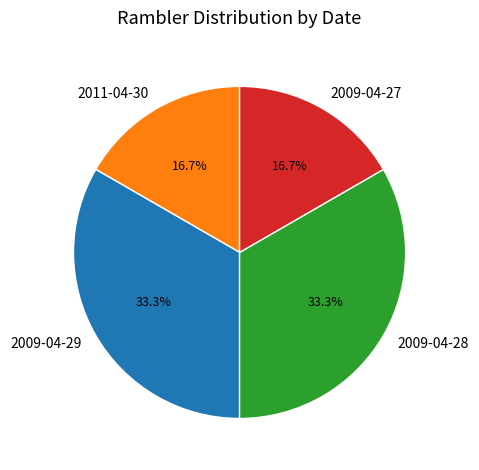

True or false: 2009-04-27 accounts for 6% of the total.

False